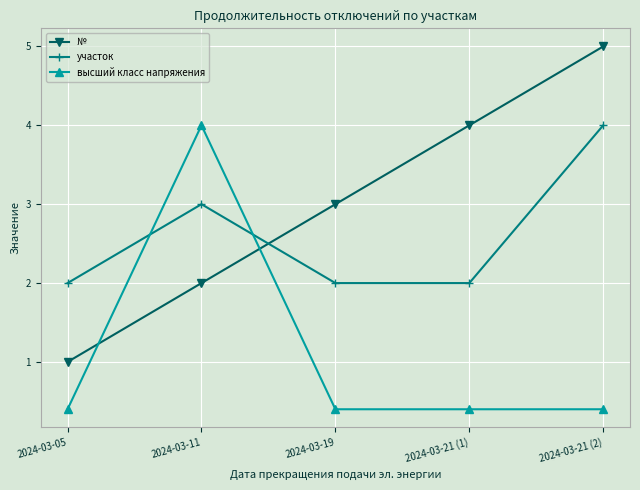

At 2024-03-11, list the series in order from largest to smallest.

высший класс напряжения, участок, №